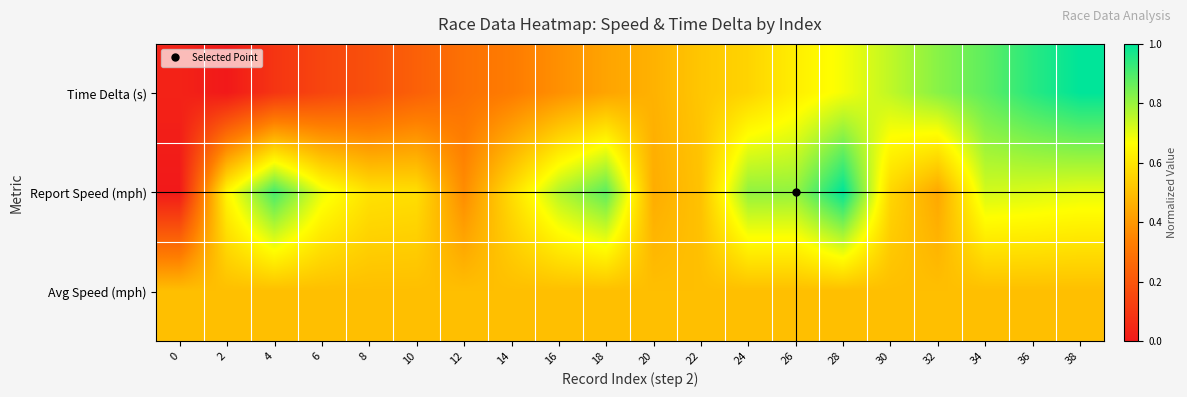

What is the total value across all series at 6?

1.3